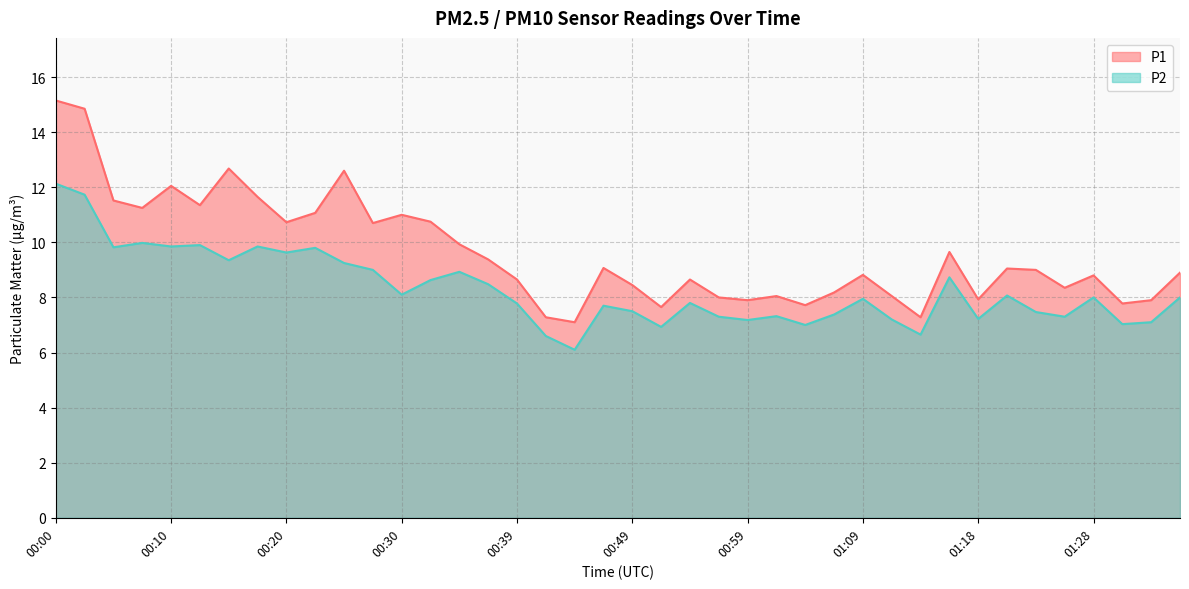

Rank the series by their average value, from lowest to highest.

P2, P1